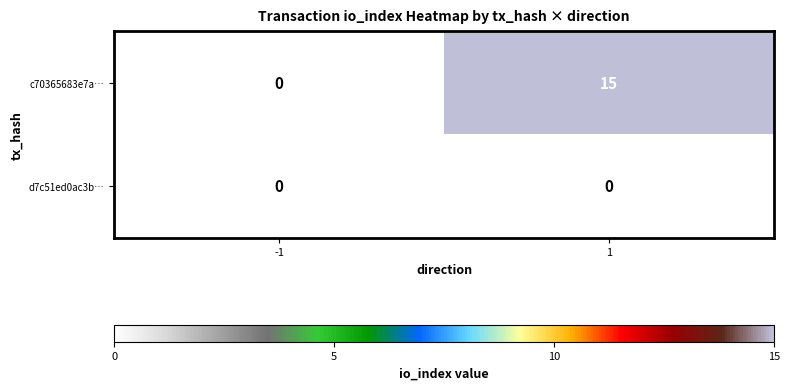

List the series in order of their peak value, lowest first.

d7c51ed0ac3b…, c70365683e7a…